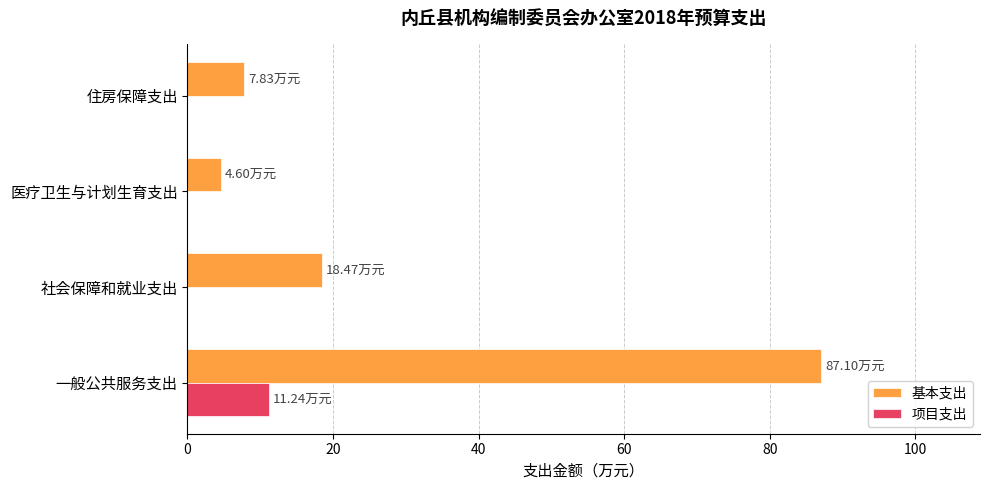

What is the sum of all 基本支出 values?

118.0